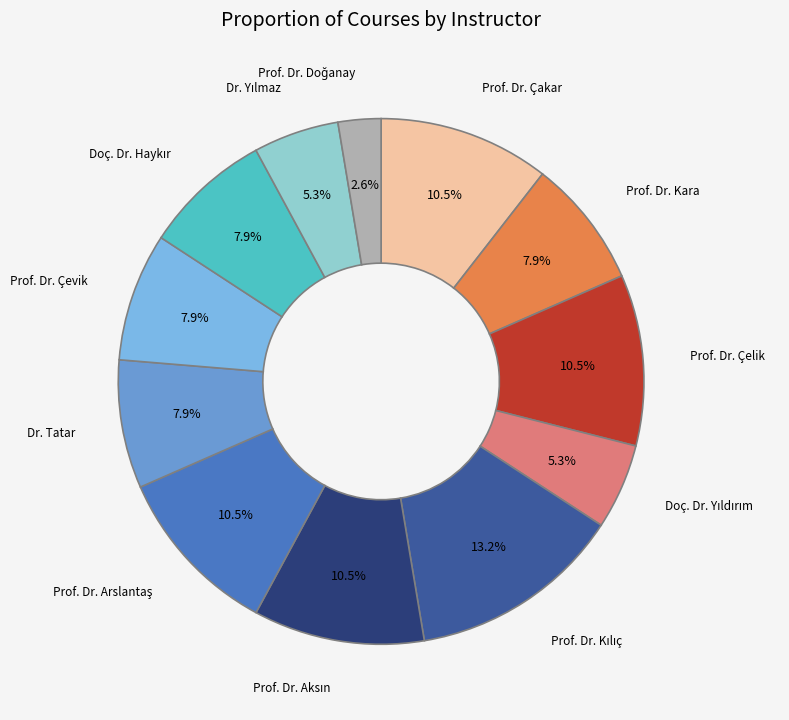

Does any single category account for the majority?

No